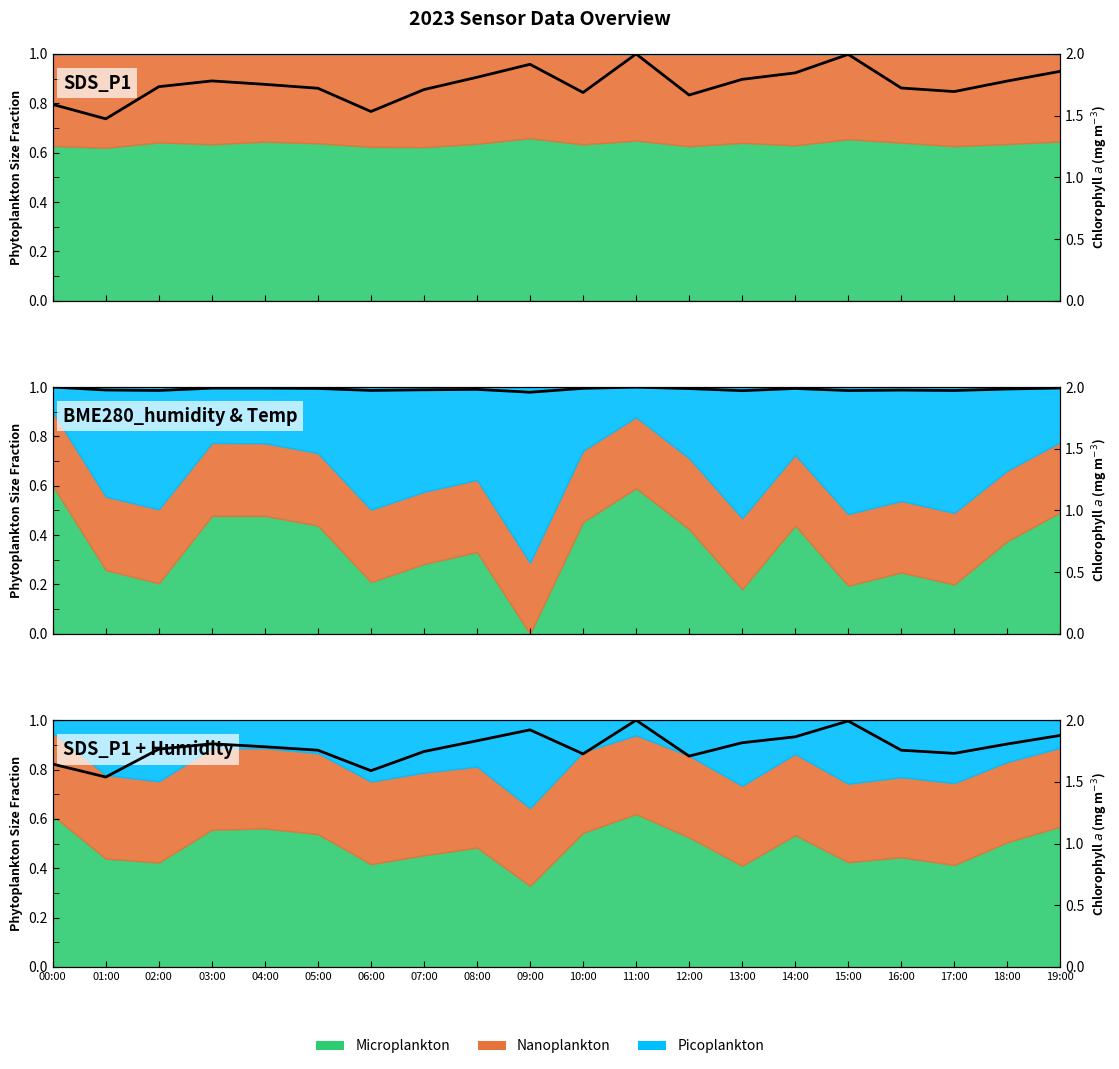

Approximately how many times larger is the value at 07:00 compared to 06:00?

1.1